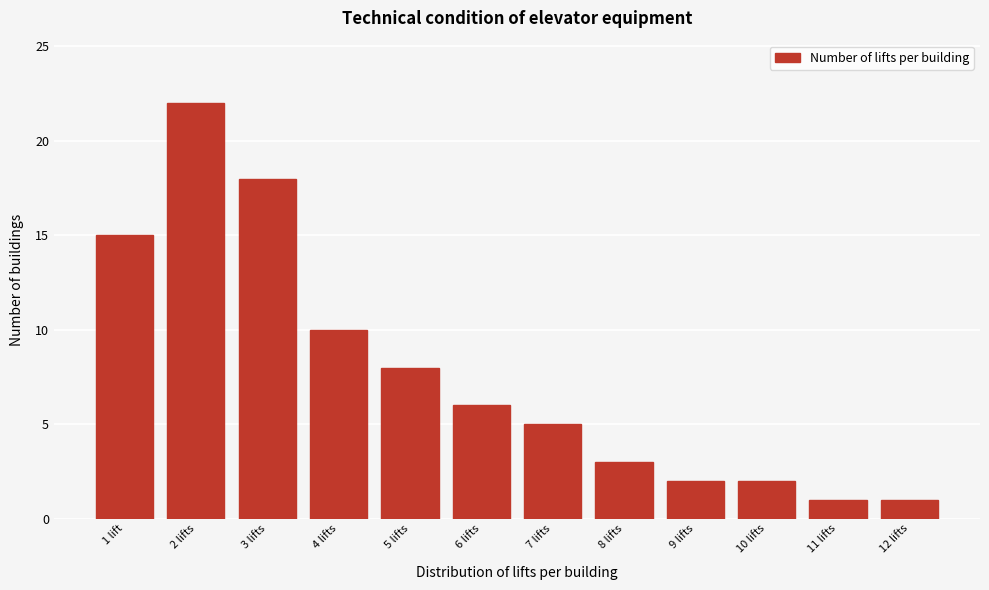

Reading left to right, extract all data points from this chart.

15	22	18	10	8	6	5	3	2	2	1	1